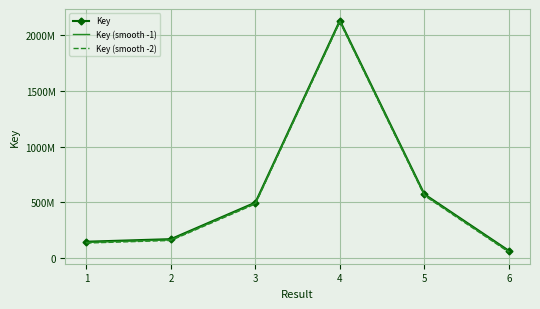

Where is the first local maximum for Key (smooth -2)?

4